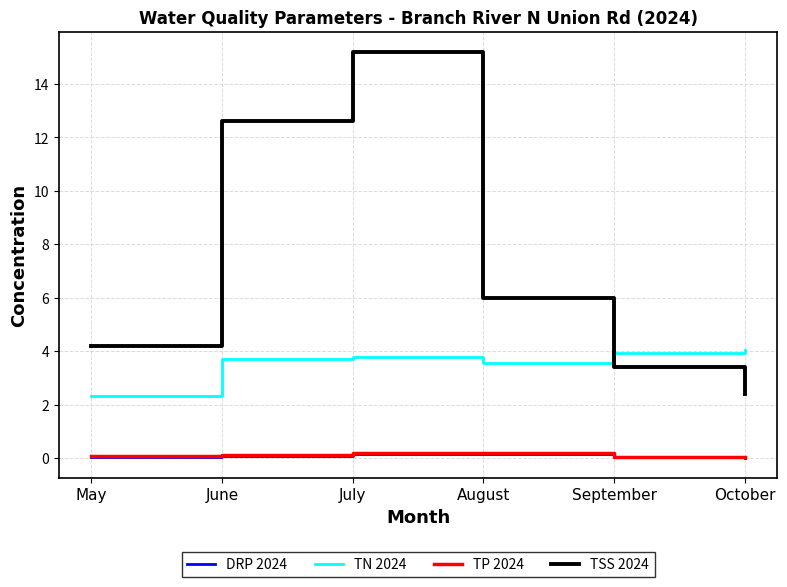

What is the average value of the TP 2024 series?

0.1